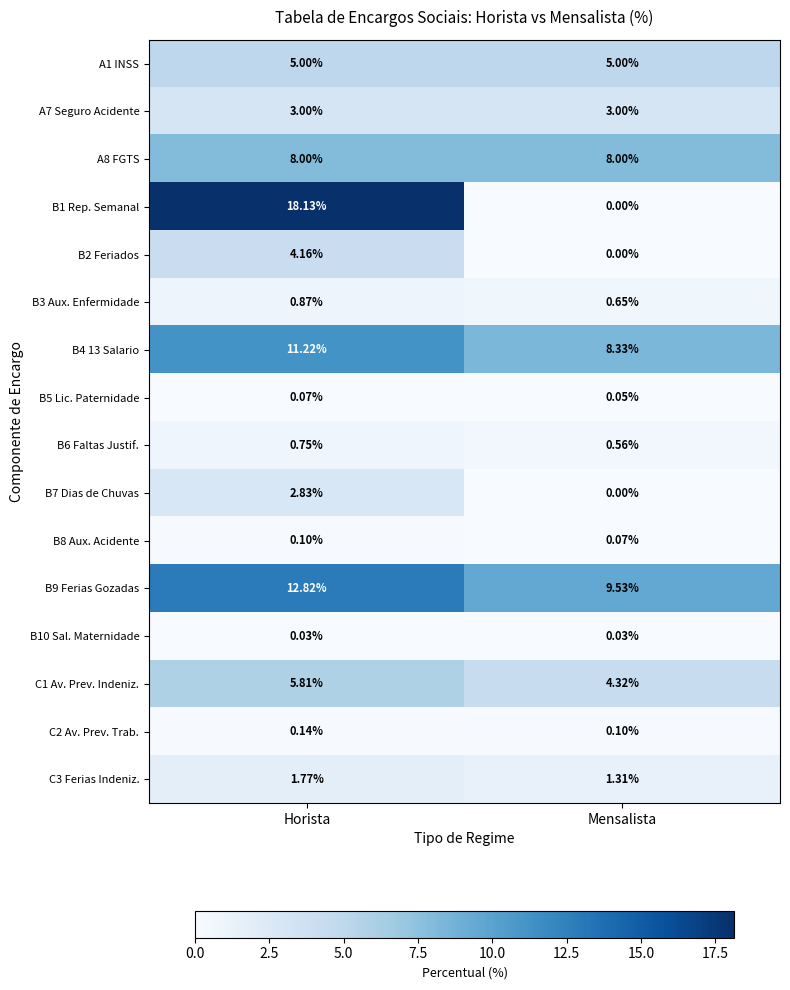

At which category is the sum across all series the highest?

Horista